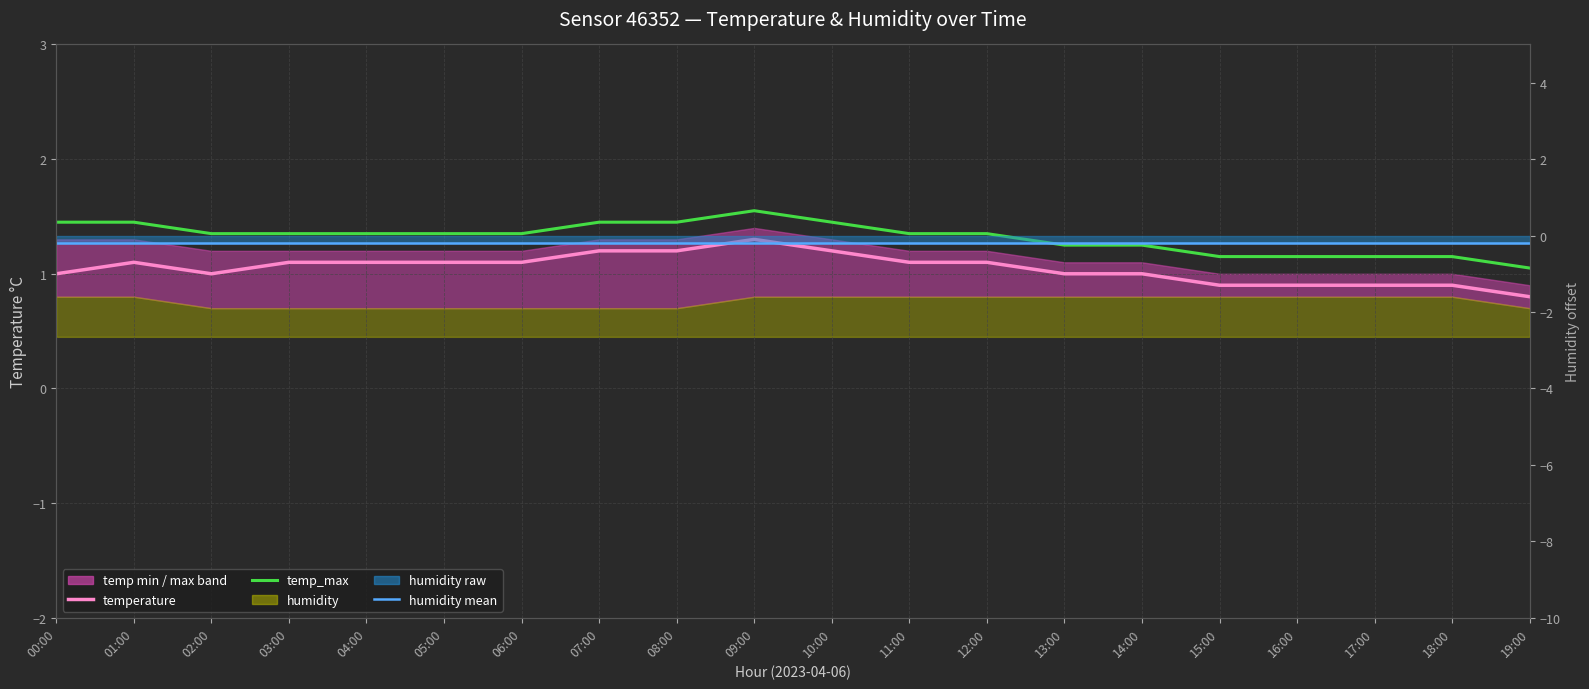

True or false: temp_max and temperature cross at least once.

False